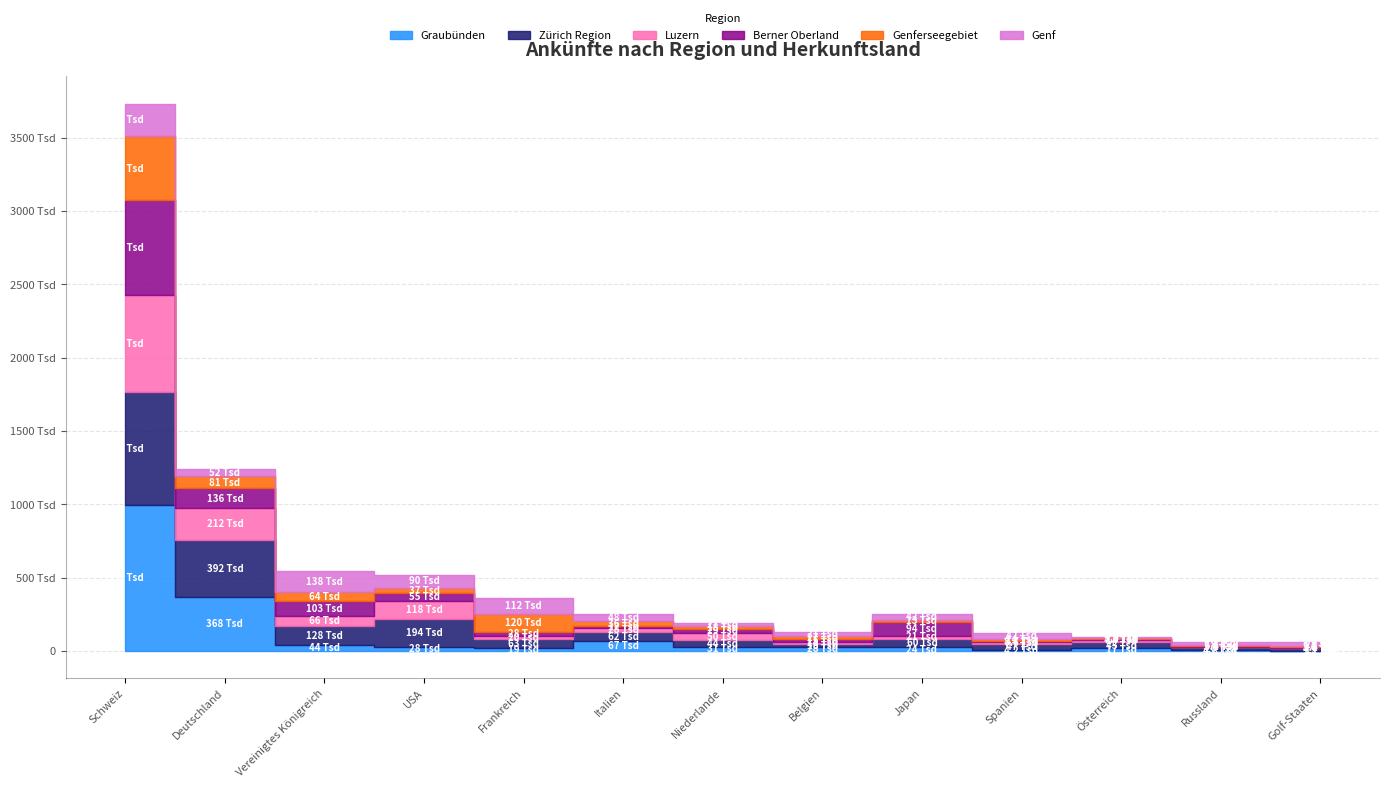

At how many categories does at least one series exceed 296203?

2